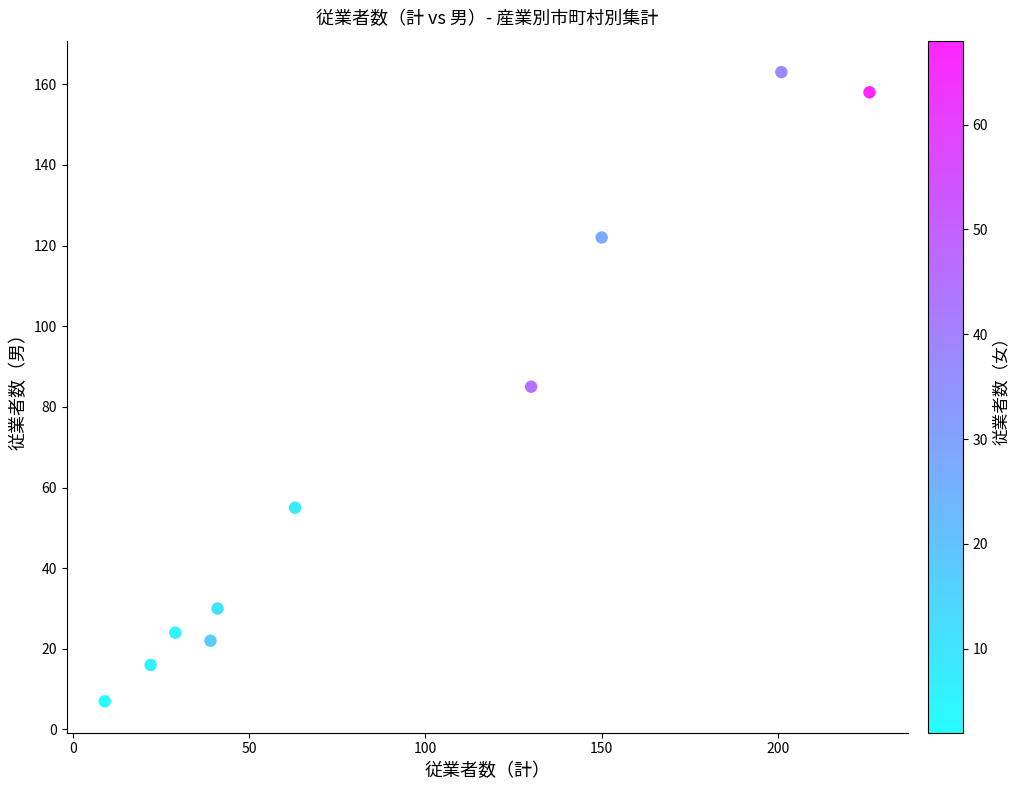

What is the average X value?

91